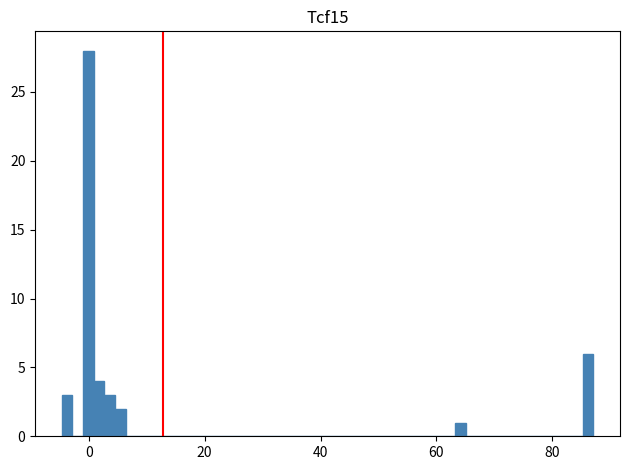

Around what value on the x-axis is the tallest bar? Give the approximate position of its centre, as read against the axis.

0